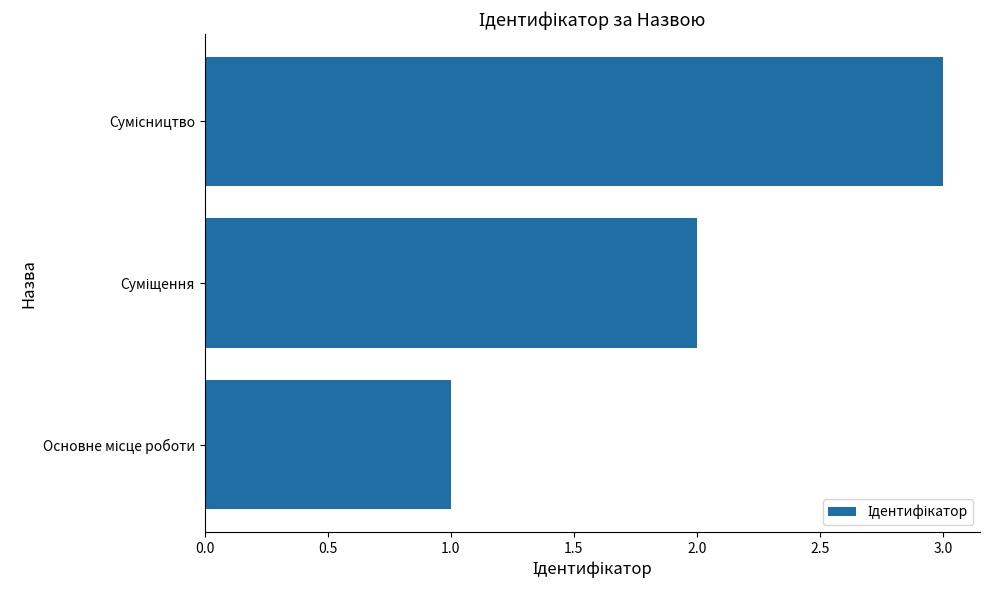

What is the sum of all values?

6